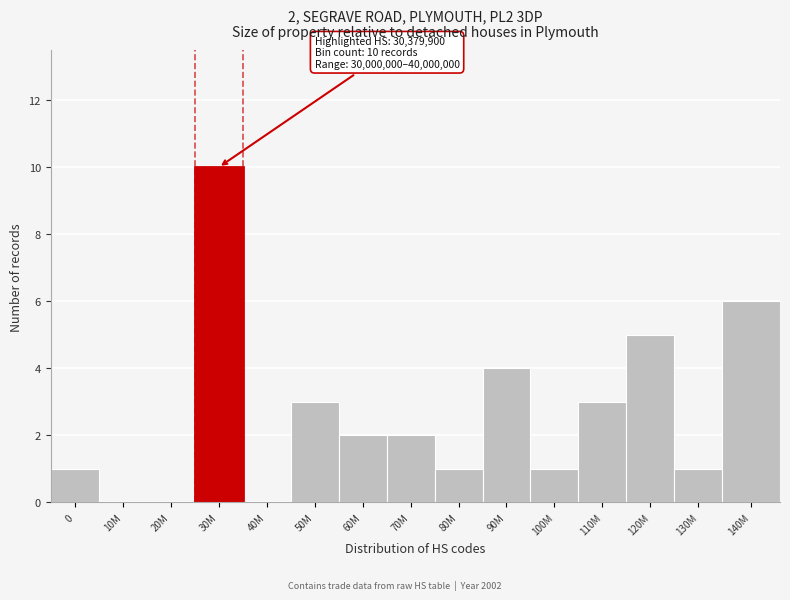

Reading right to left, list all the values displayed in this chart.

140M=6	130M=1	120M=5	110M=3	100M=1	90M=4	80M=1	70M=2	60M=2	50M=3	40M=0	30M=10	20M=0	10M=0	0=1